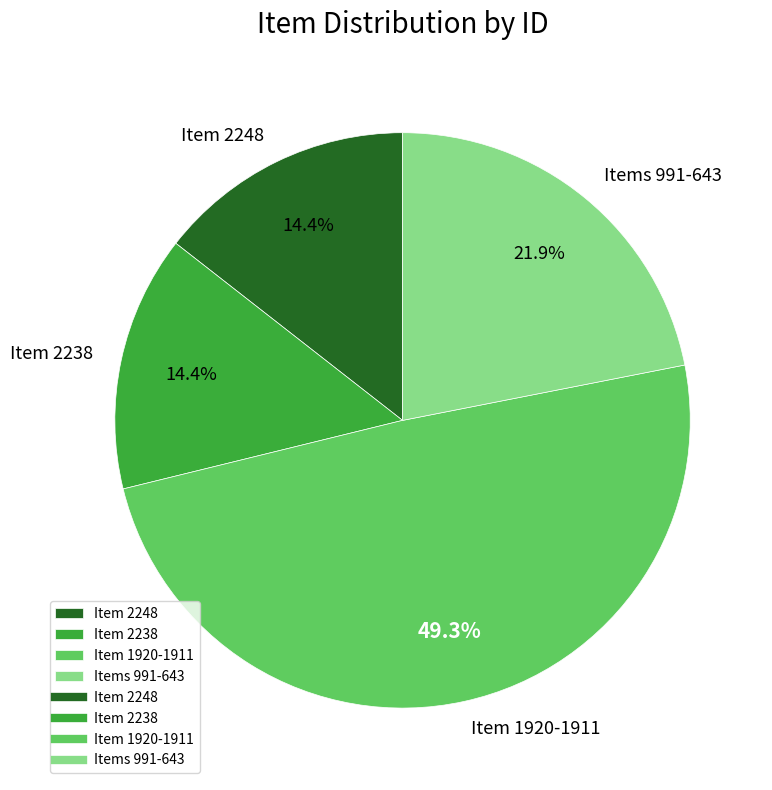

Which category has the biggest portion of the pie?

Item 1920-1911